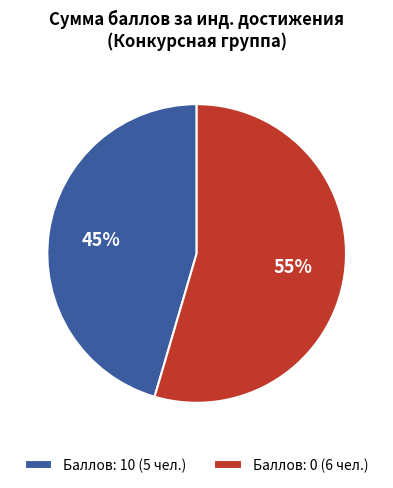

Is Баллов: 0 (6 чел.) the majority of the pie?

Yes